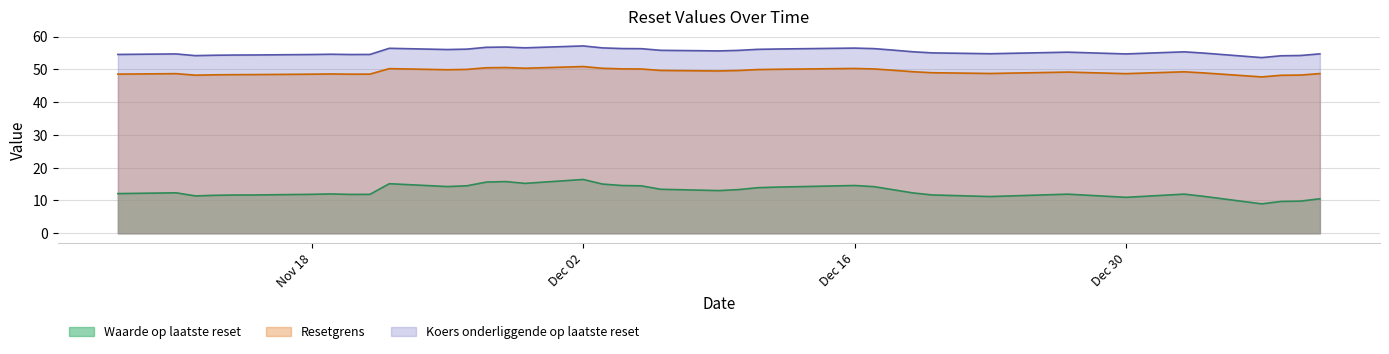

What are all the series names shown in the legend?

Waarde op laatste reset, Resetgrens, Koers onderliggende op laatste reset